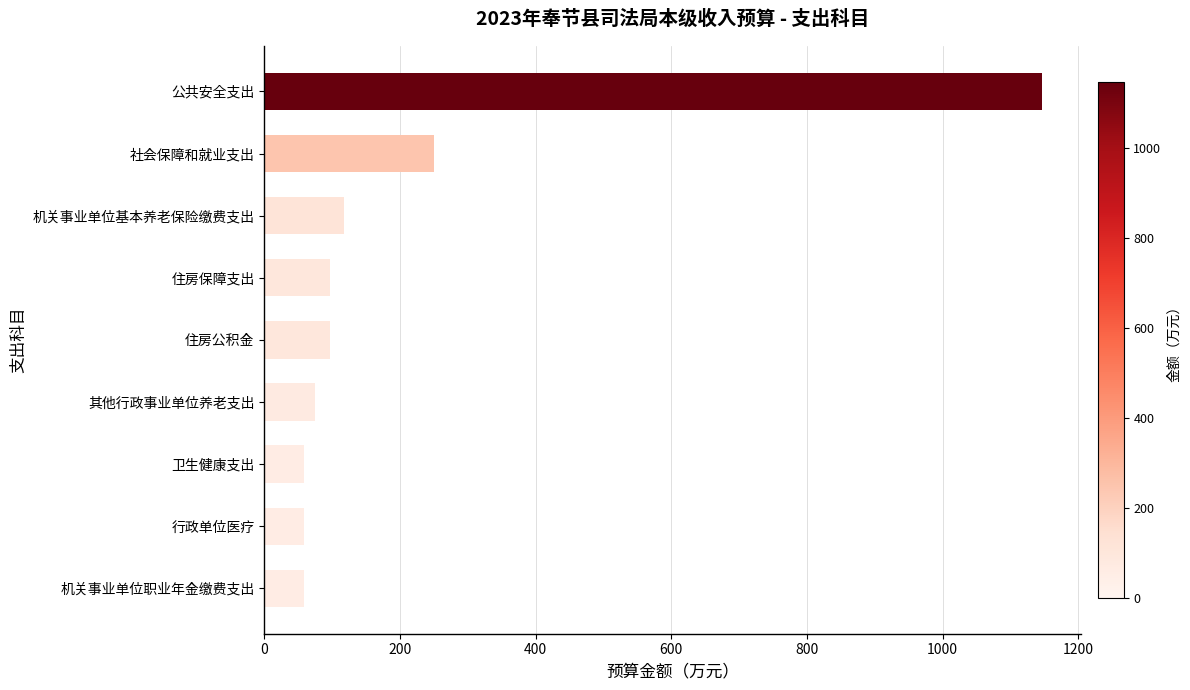

True or false: the data shows 250.5 at 社会保障和就业支出.

True